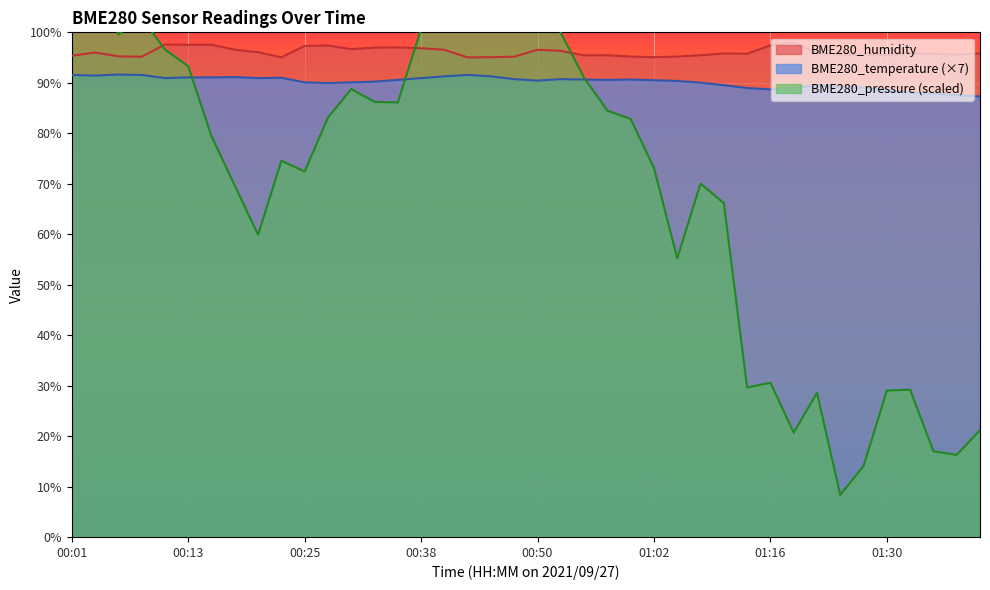

What is the lowest value of the BME280_pressure series?

8.3